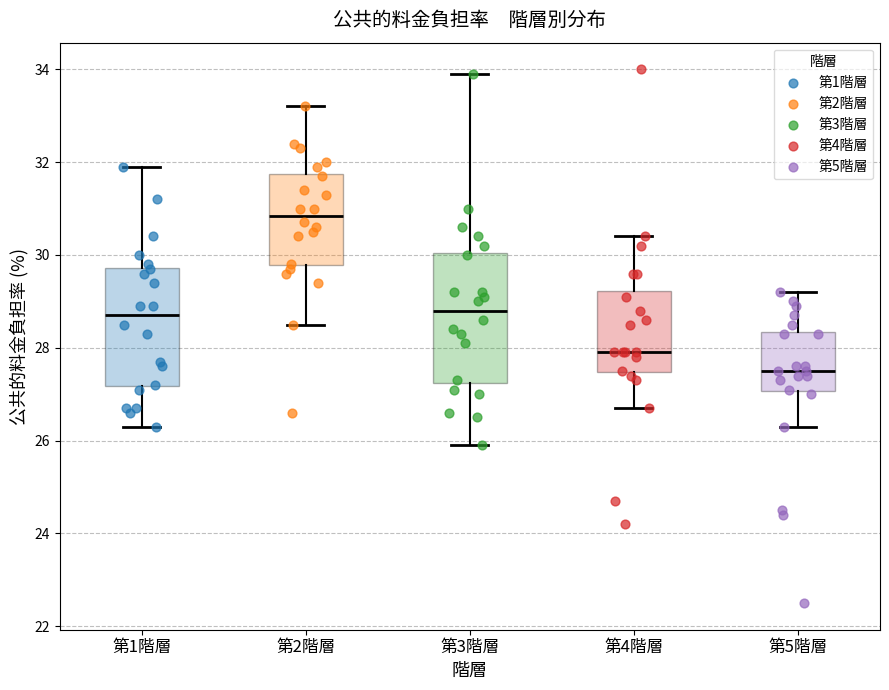

Comparing the boxes themselves (not the whiskers), which one is the tallest?

第3階層